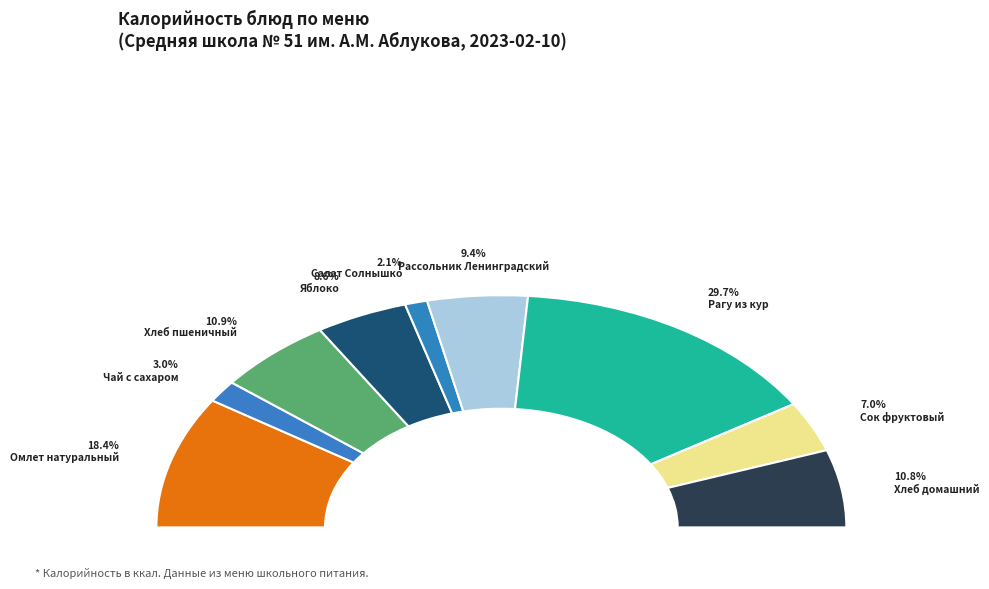

To the nearest percent, what portion does Рассольник Ленинградский represent?

9%